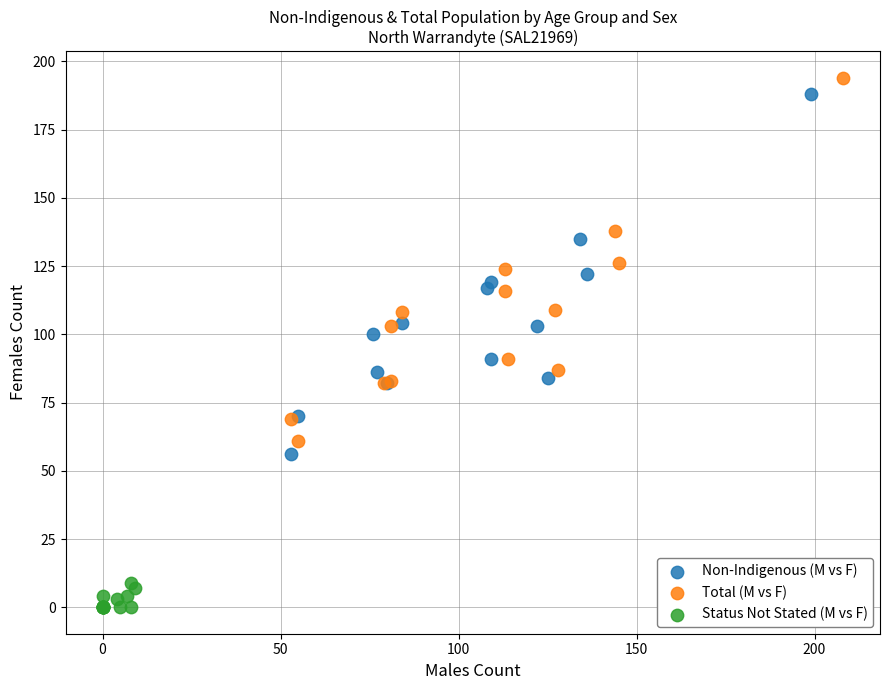

Which series reaches the minimum Y coordinate?

Status Not Stated (M vs F)